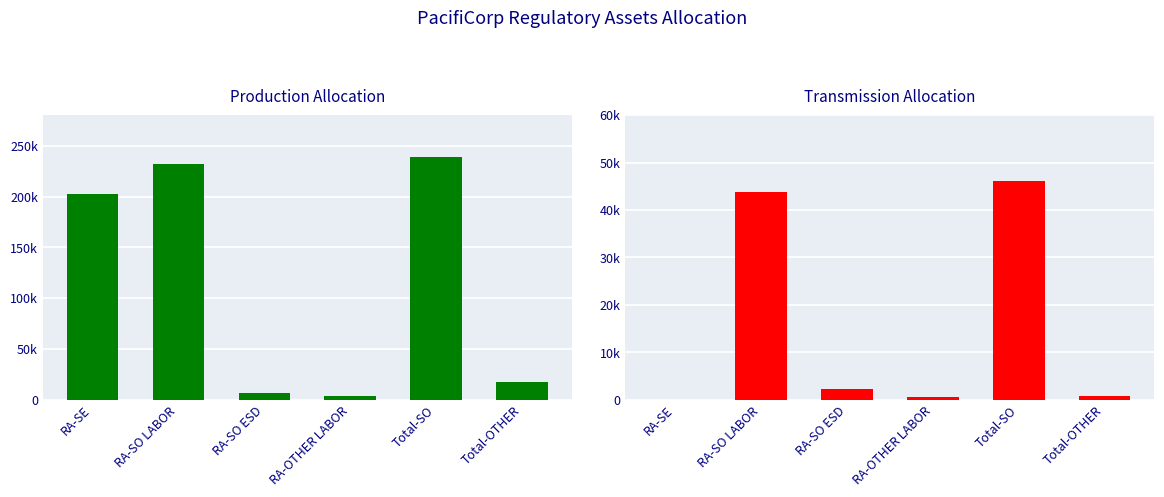

At which label is Transmission closest to 23029?

RA-SO ESD